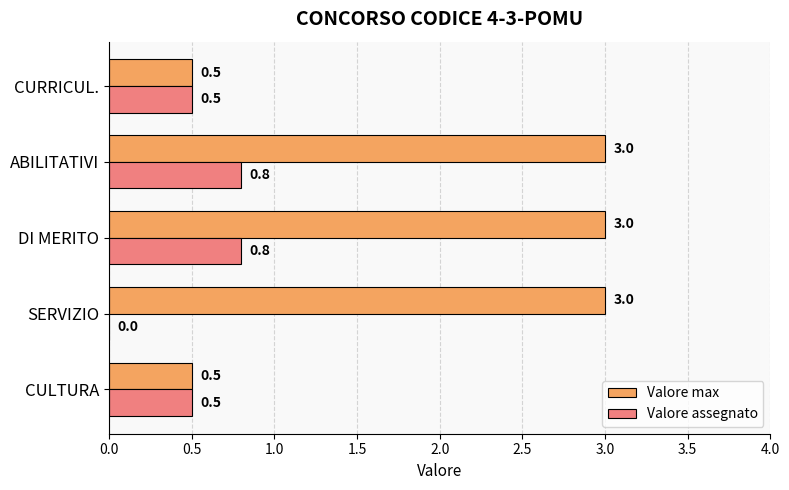

Which series has the largest total across all categories?

Valore max